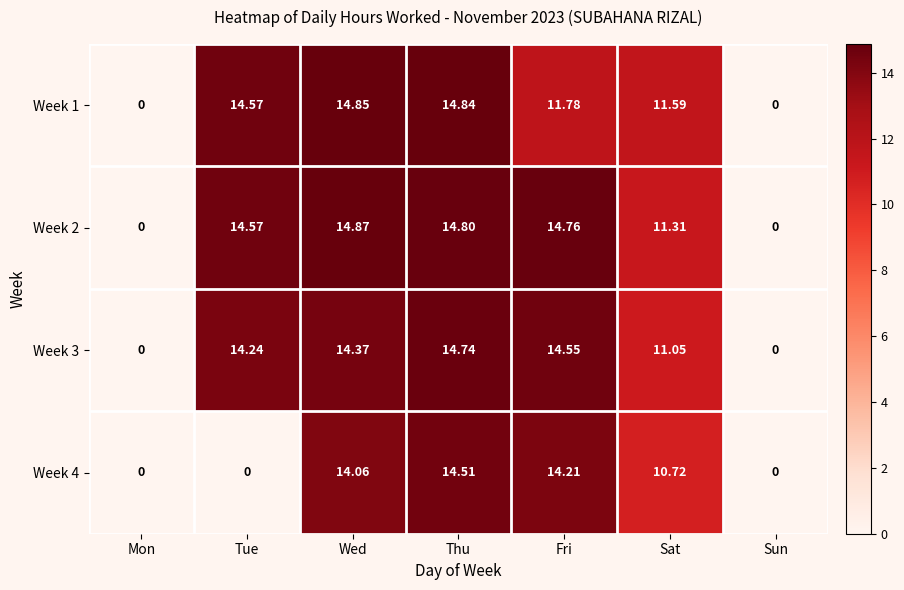

At which category is the sum across all series the highest?

Thu